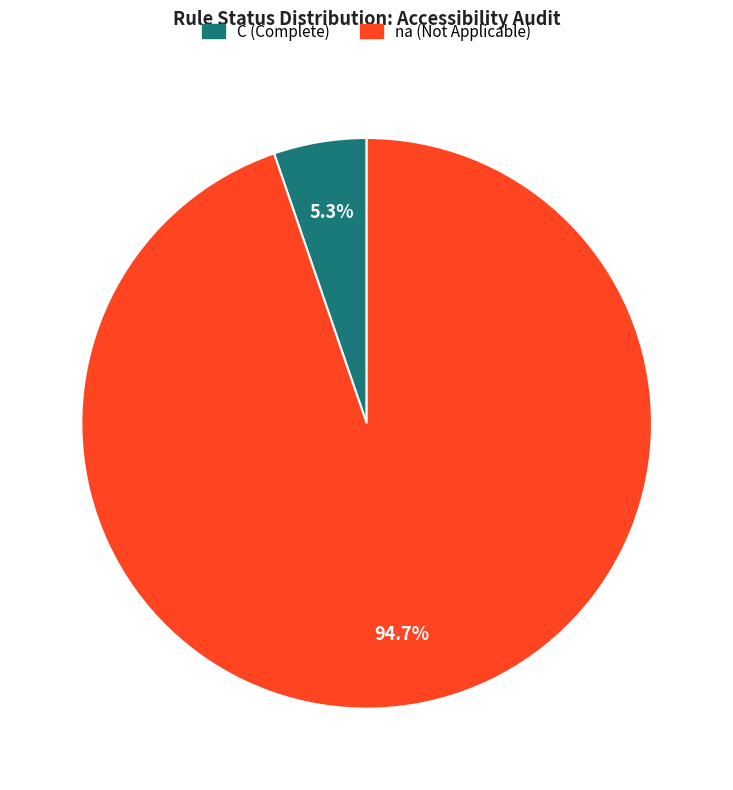

Does any single category account for the majority?

Yes